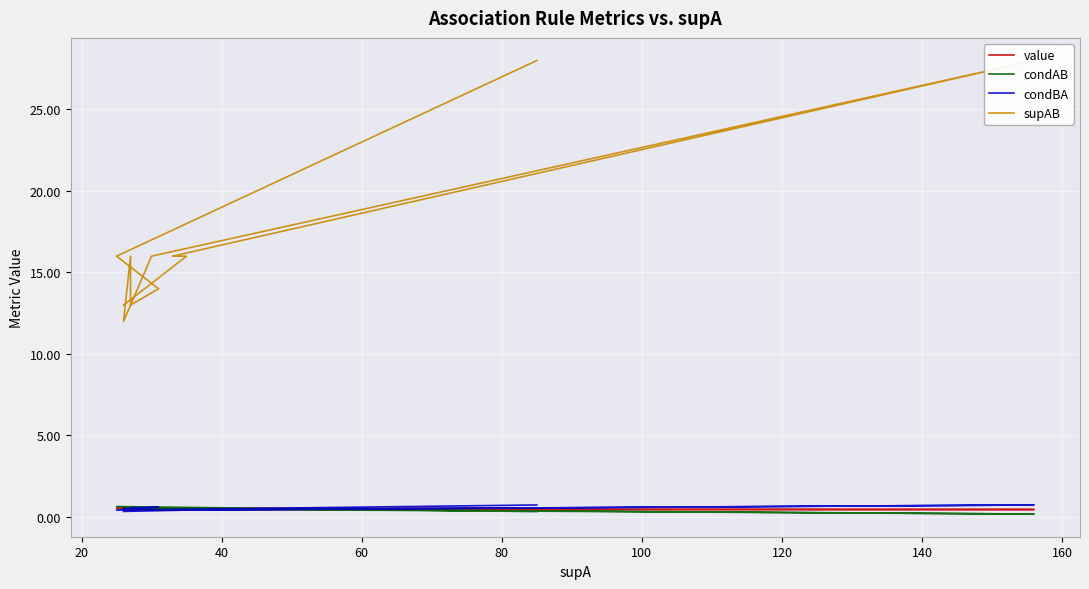

What is the lowest value of the supAB series?

12.0